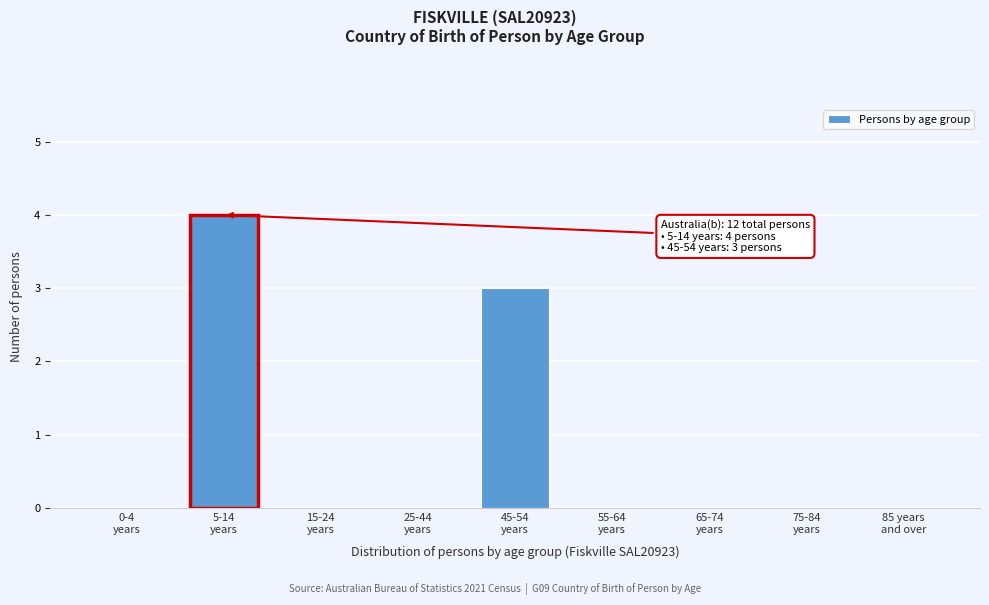

What is the greatest value displayed?

4